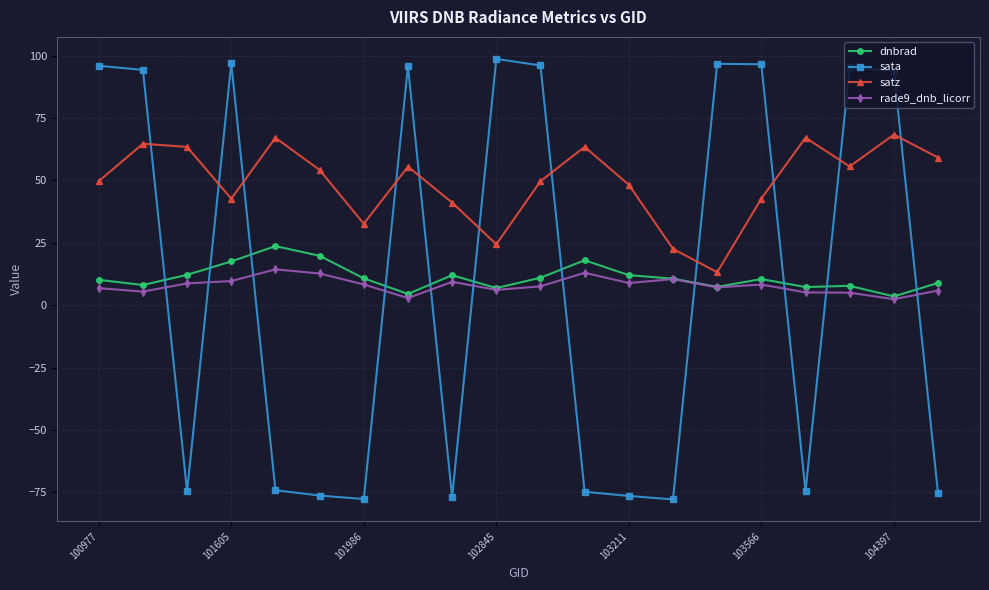

How many lines are shown in the chart?

4